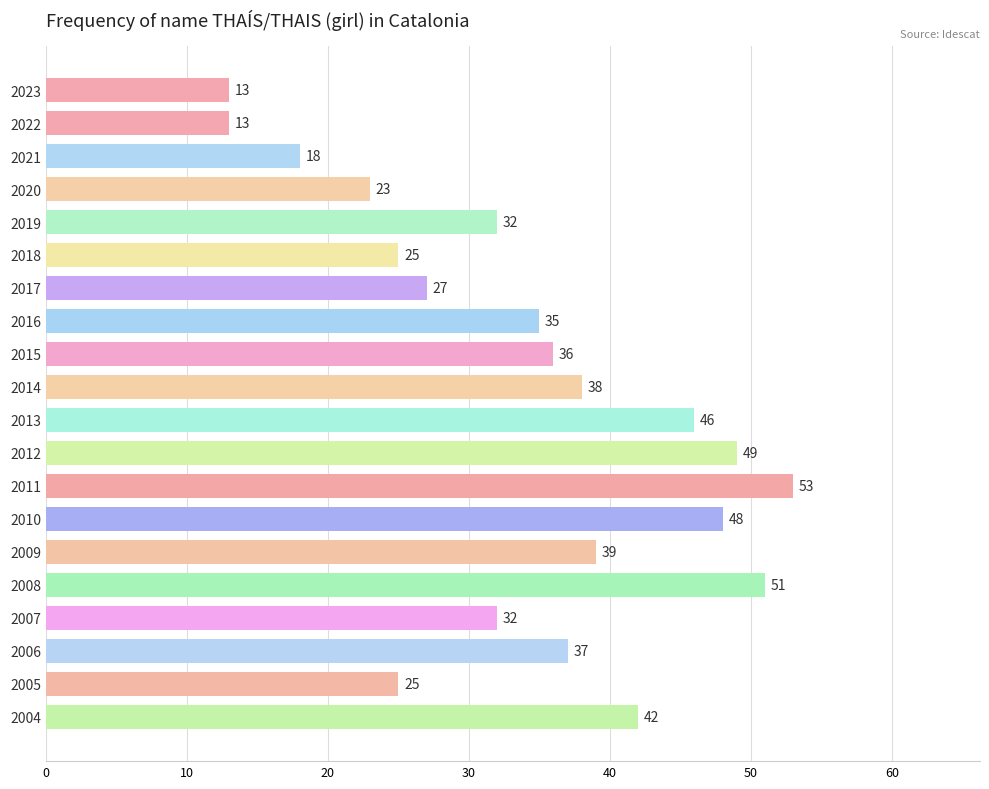

What is the difference between the maximum and minimum values?

40